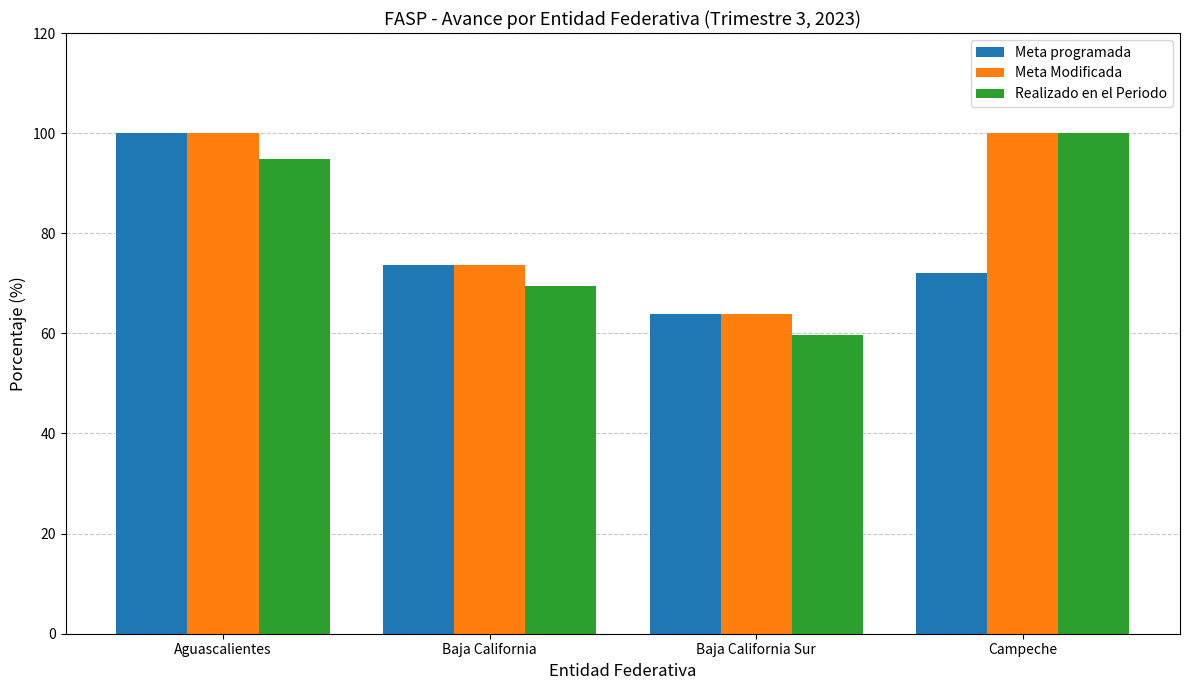

What is the difference between the highest and lowest values at Aguascalientes?

5.2